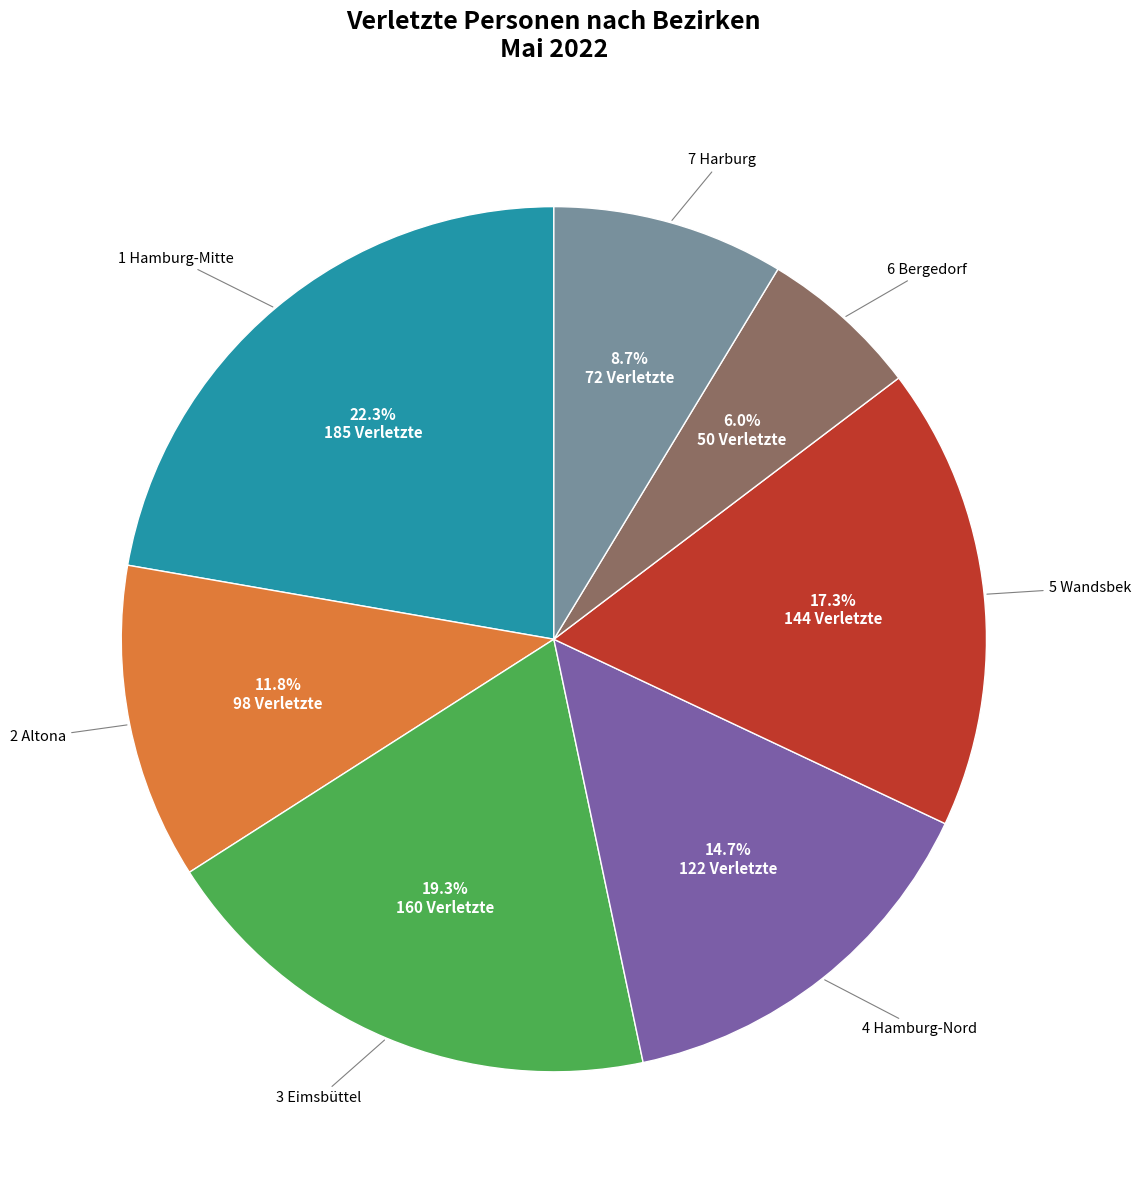

To the nearest percent, what is the difference between the largest and smallest slice percentages?

16%